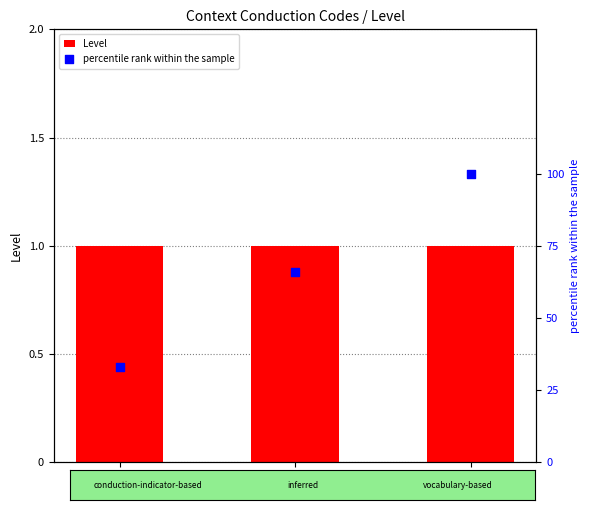

What are all the series names shown in the legend?

Level, percentile rank within the sample